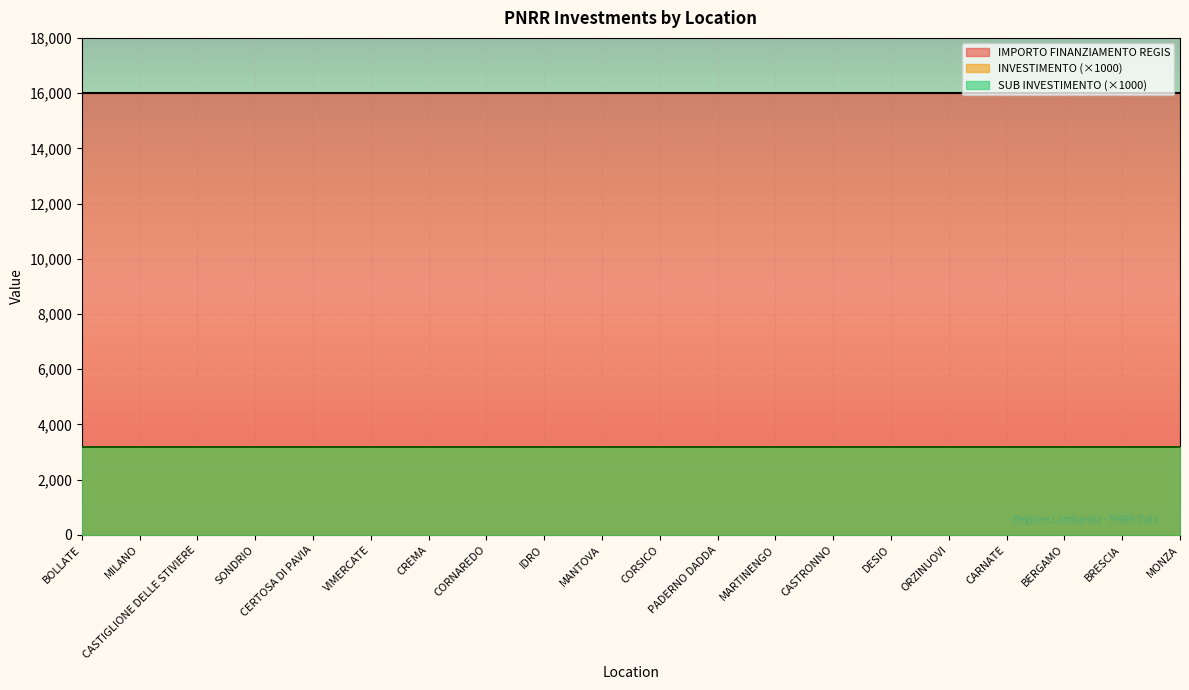

Between MANTOVA and CORSICO, which is larger?

MANTOVA